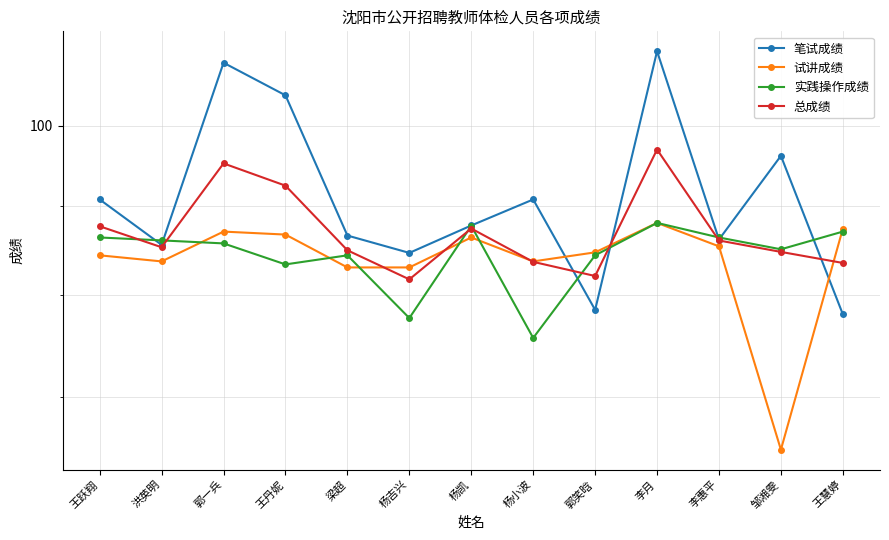

Is it true that 实践操作成绩 equals 84.3 at 郭笑晗?

True